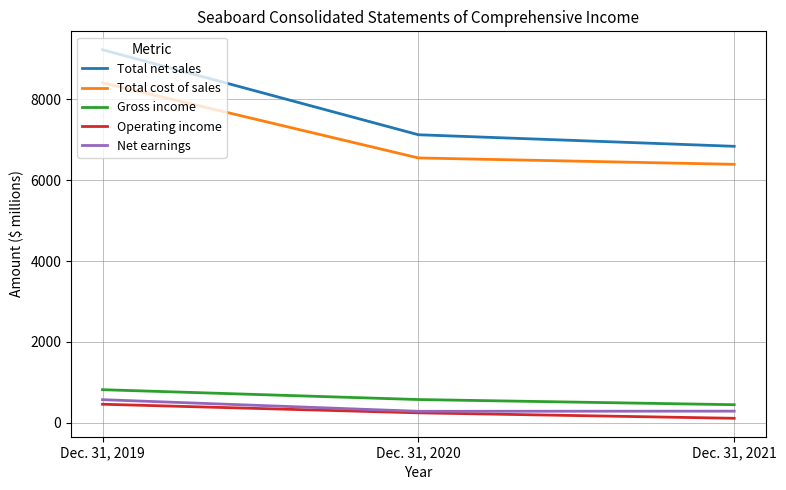

Rank the series at Dec. 31, 2019 from highest to lowest value.

Total net sales, Total cost of sales, Gross income, Net earnings, Operating income